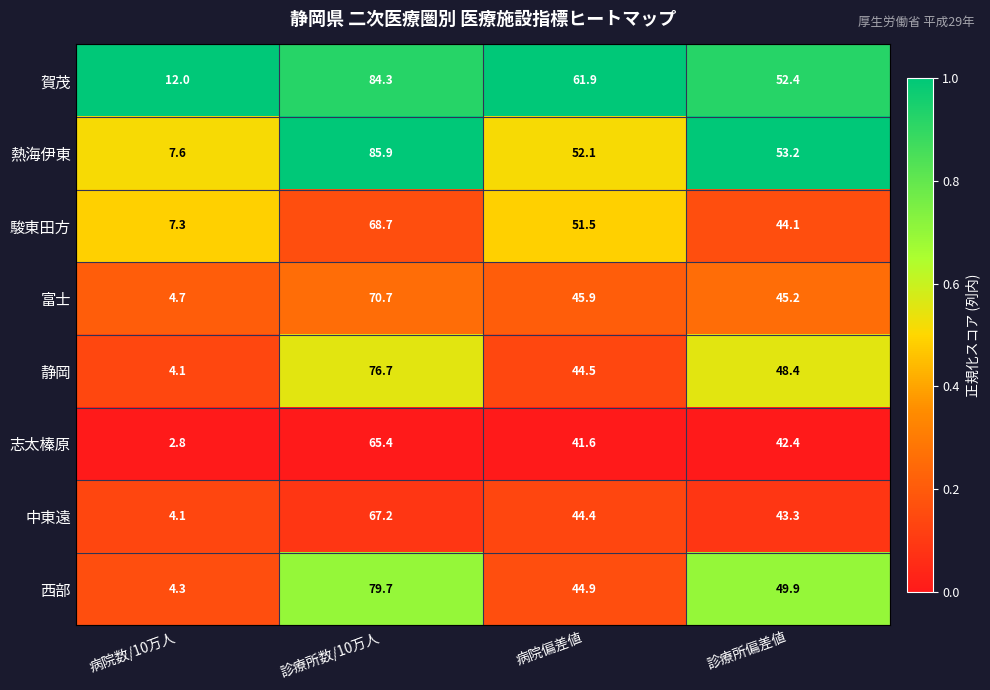

Which series has the largest total across all categories?

賀茂